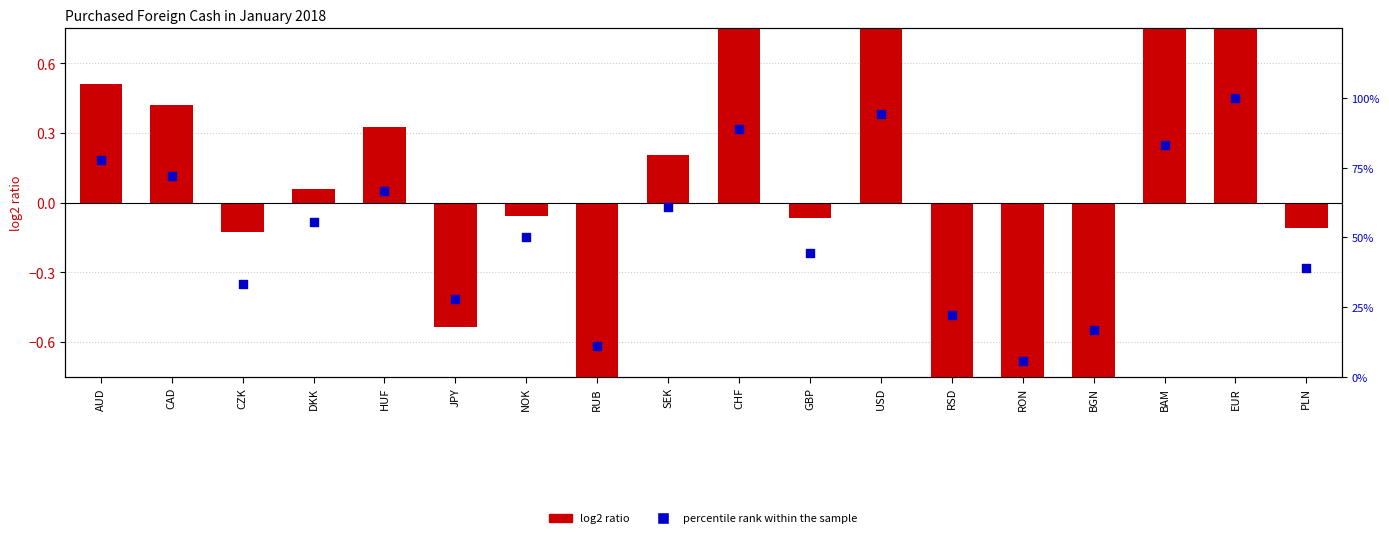

What is the total value across all series at NOK?

49.9